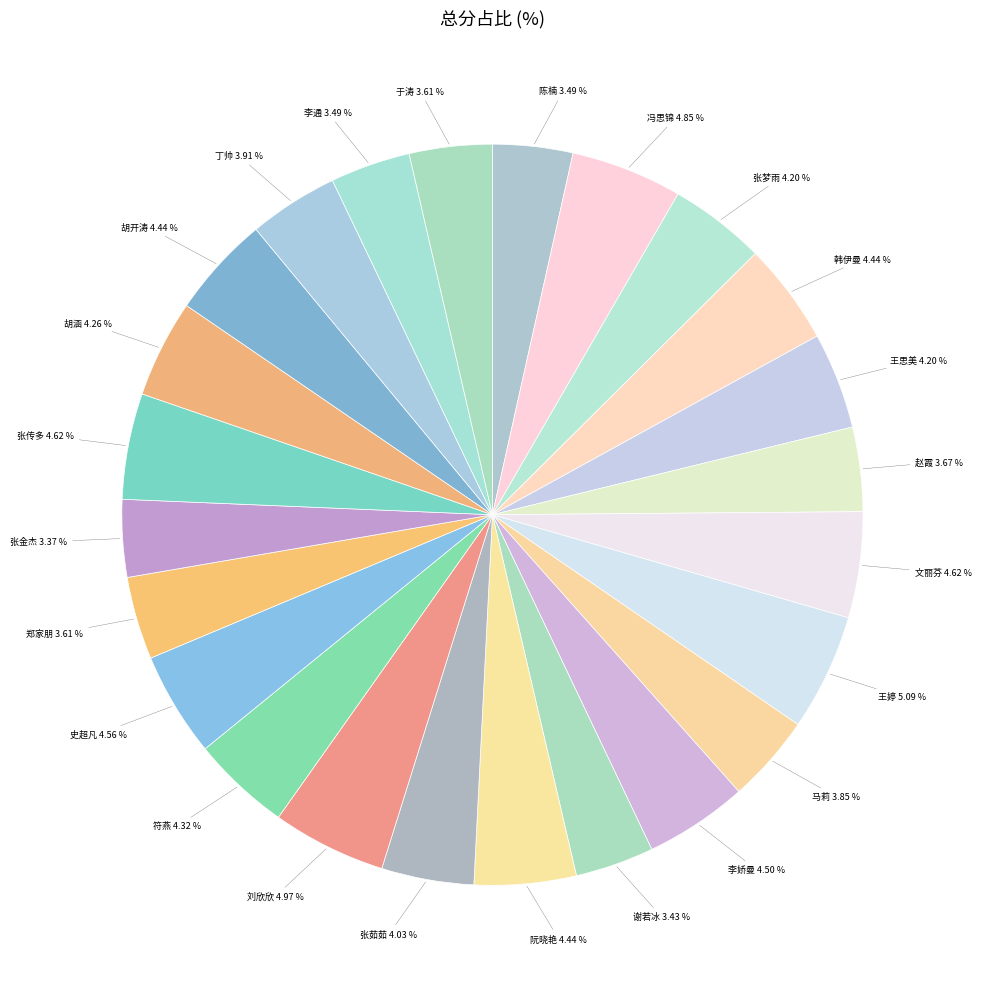

Does any single category account for the majority?

No